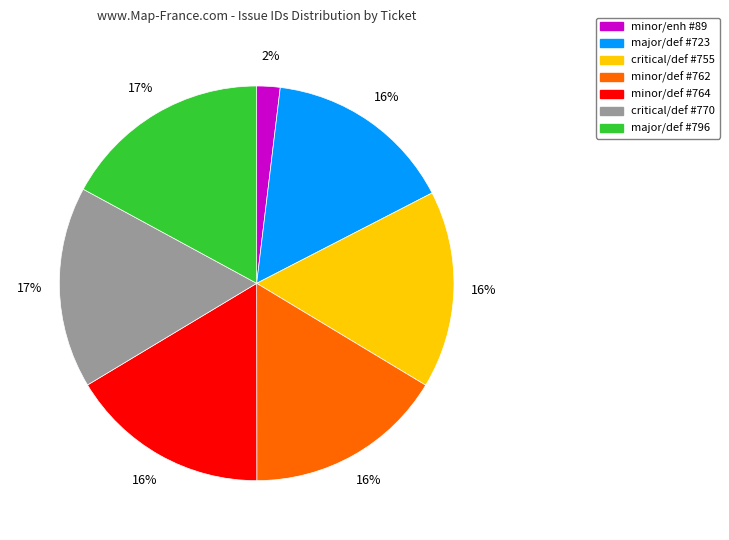

Is there any slice that represents more than half of the pie?

No